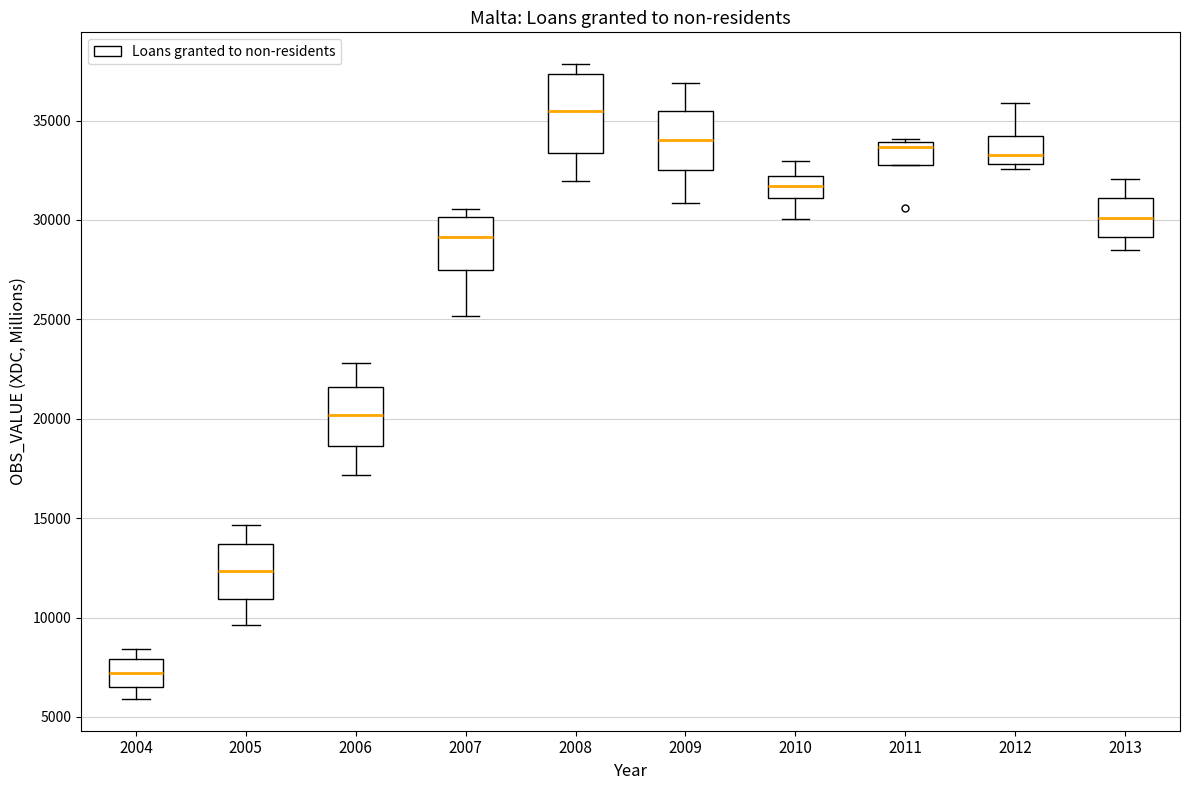

Where does the upper whisker of the box at x = 2008 end on the y-axis? The values are not printed on the chart, so give them approximately, as read against the axis.

38000